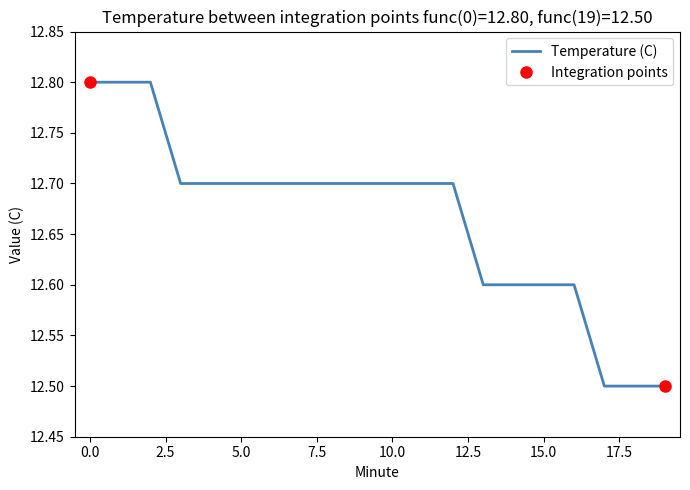

True or false: the data shows 12.6 at 16.

True